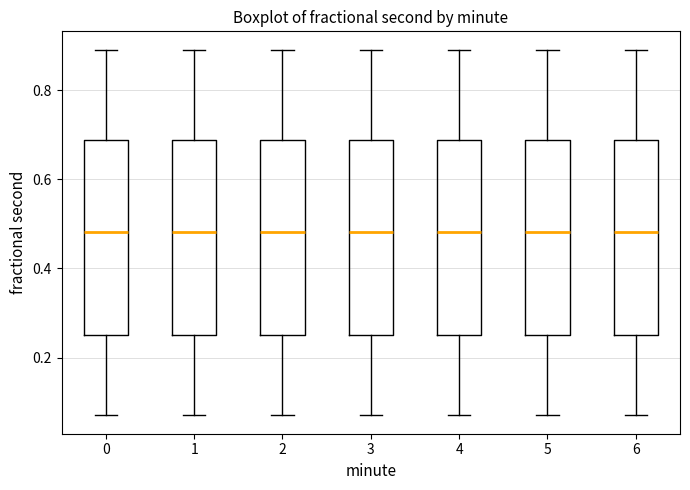

Reading left to right, read every box against the y-axis: the position of its median line, the range the box covers, and the ends of its whiskers. The values are not printed on the chart, so give them approximately, as read against the axis.

0: median 0.48, box 0.26 to 0.68, whiskers 0.08 to 0.90
1: median 0.48, box 0.26 to 0.68, whiskers 0.08 to 0.90
2: median 0.48, box 0.26 to 0.68, whiskers 0.08 to 0.90
3: median 0.48, box 0.26 to 0.68, whiskers 0.08 to 0.90
4: median 0.48, box 0.26 to 0.68, whiskers 0.08 to 0.90
5: median 0.48, box 0.26 to 0.68, whiskers 0.08 to 0.90
6: median 0.48, box 0.26 to 0.68, whiskers 0.08 to 0.90